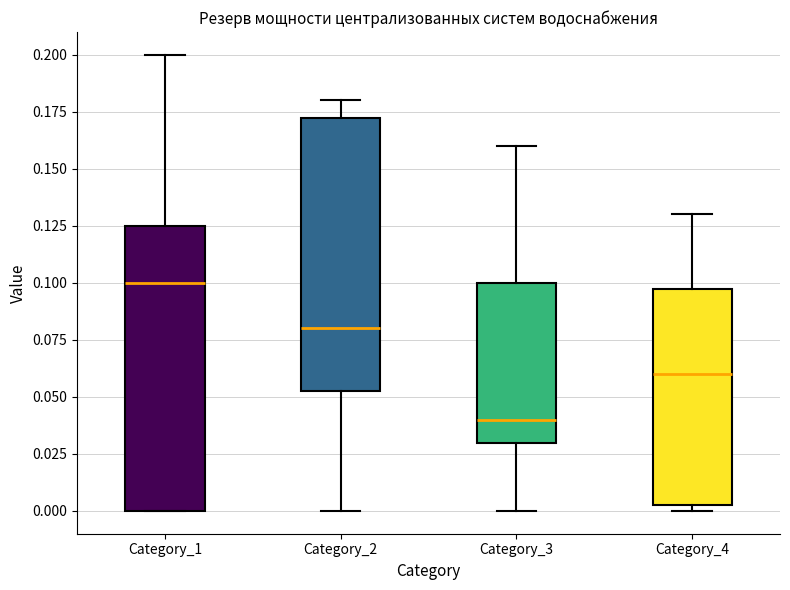

Reading left to right, read every box against the y-axis: the position of its median line, the range the box covers, and the ends of its whiskers. The values are not printed on the chart, so give them approximately, as read against the axis.

Category_1: median 0.100, box 0.000 to 0.125, whiskers 0.000 to 0.200
Category_2: median 0.080, box 0.055 to 0.175, whiskers 0.000 to 0.180
Category_3: median 0.040, box 0.030 to 0.100, whiskers 0.000 to 0.160
Category_4: median 0.060, box 0.005 to 0.100, whiskers 0.000 to 0.130